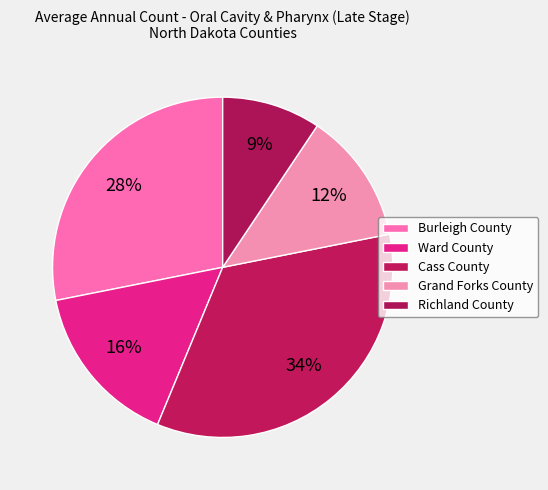

Do Grand Forks County and Ward County together represent more than half of the pie?

No